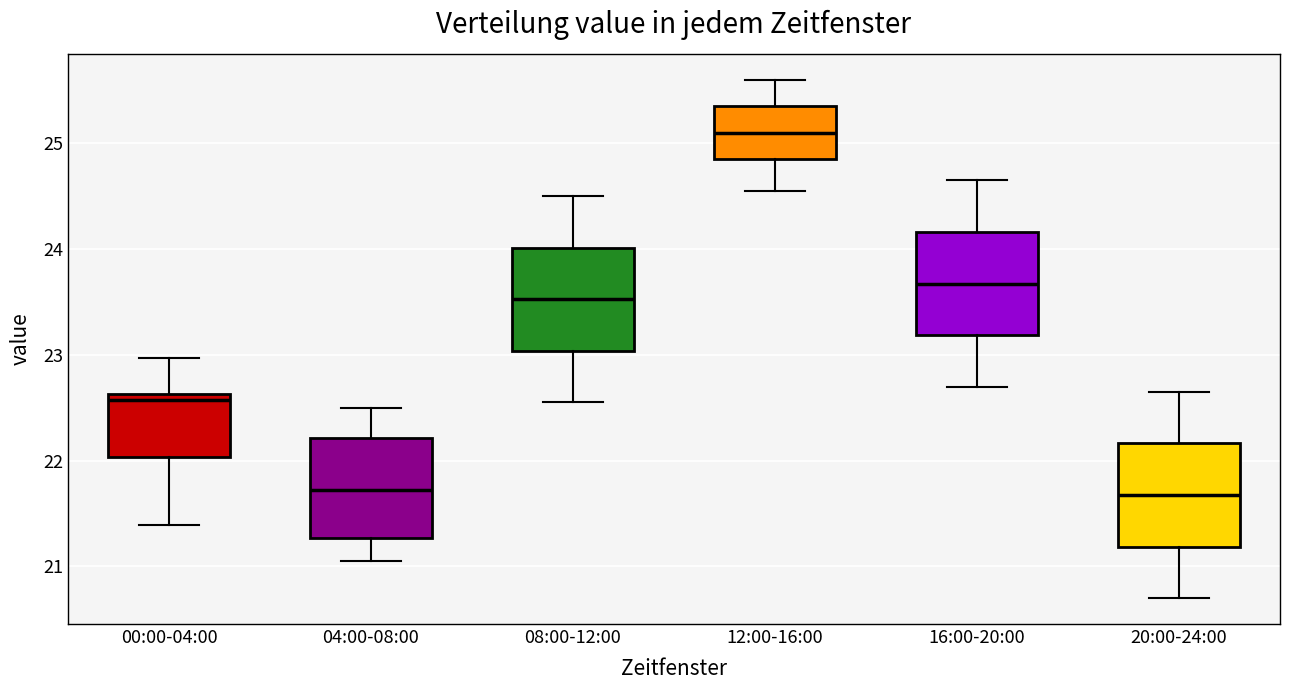

Where does the lower whisker of the box for 12:00-16:00 end on the y-axis? The values are not printed on the chart, so give them approximately, as read against the axis.

24.6